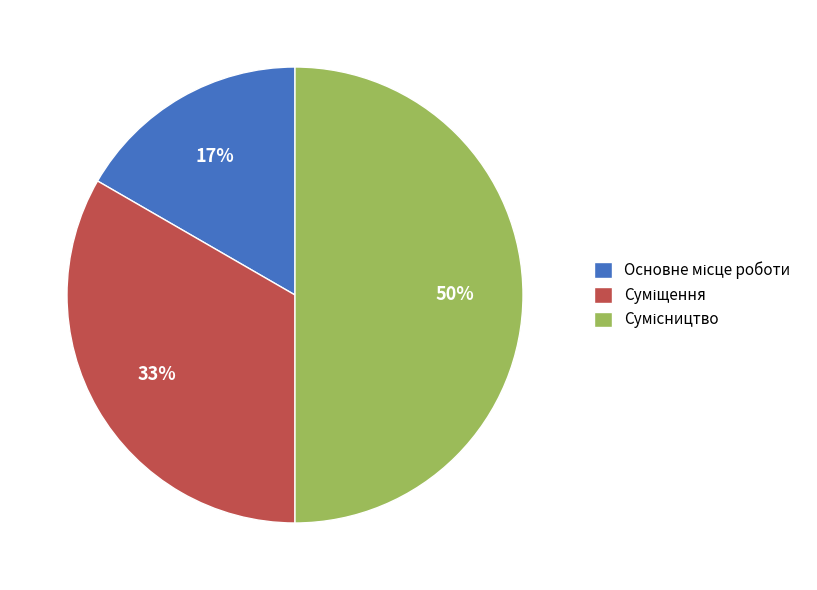

How many slices are in this pie chart?

3